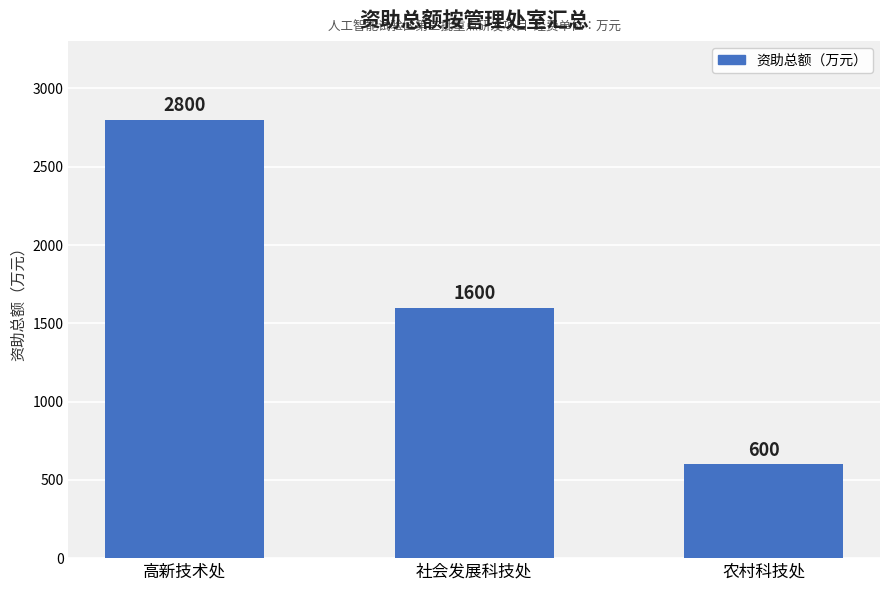

Rank the categories by value from lowest to highest.

农村科技处, 社会发展科技处, 高新技术处